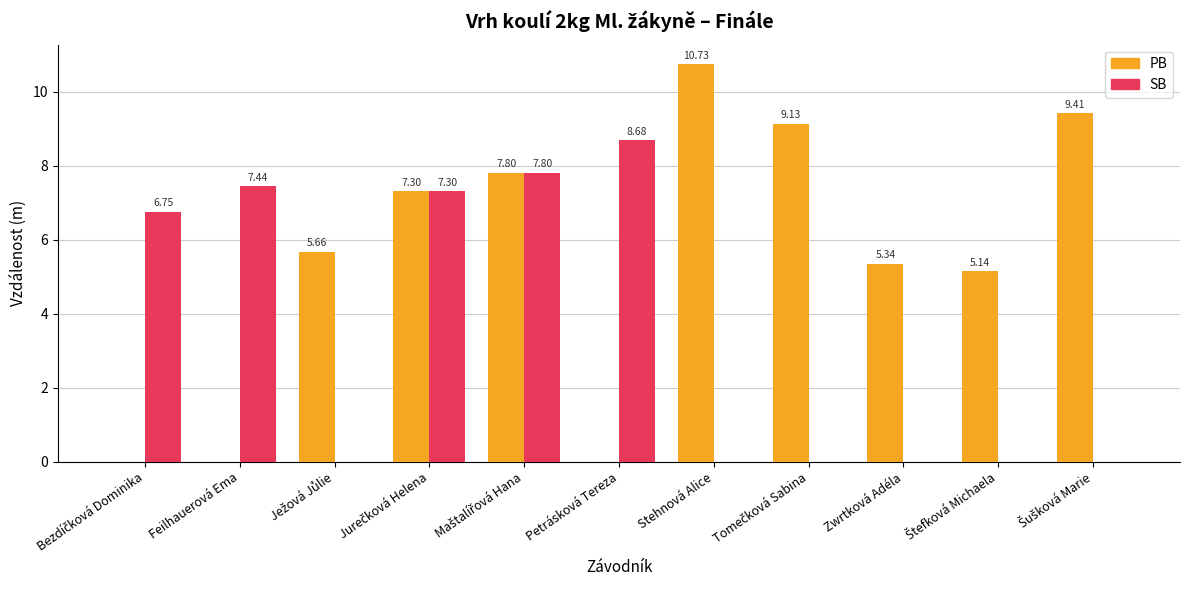

At which label does PB reach its peak?

Stehnová Alice